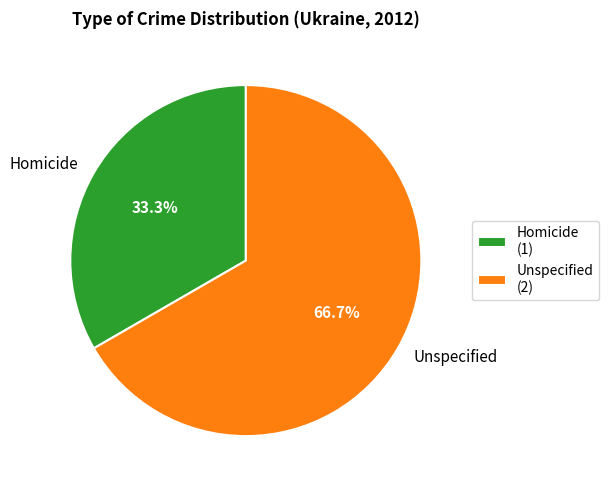

To the nearest percent, what is the difference between the Unspecified and Homicide slice percentages?

33%